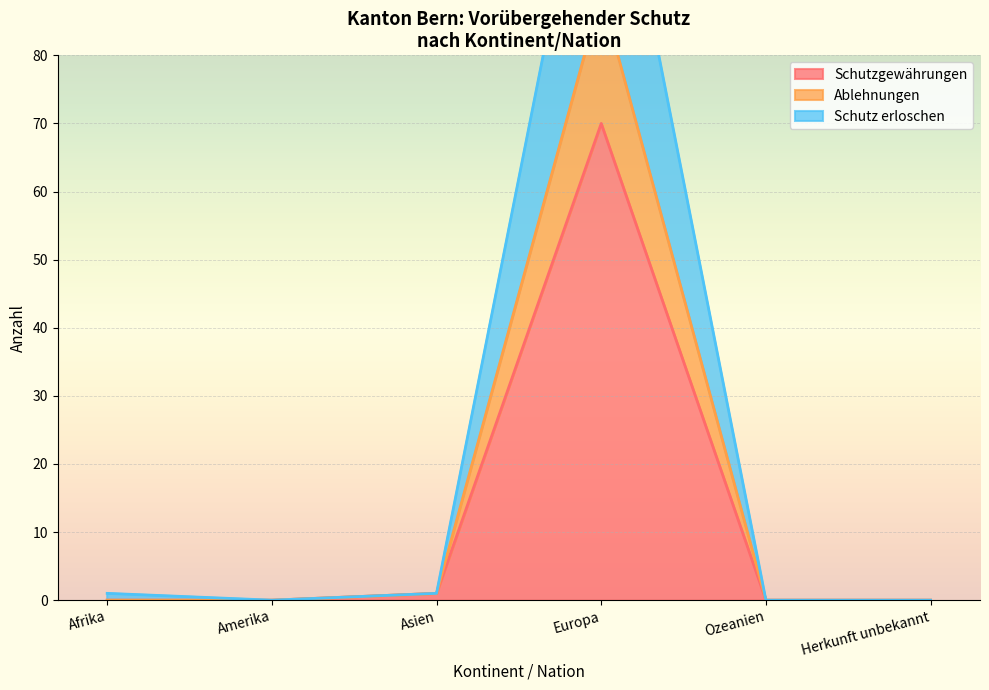

How many lines are shown in the chart?

3